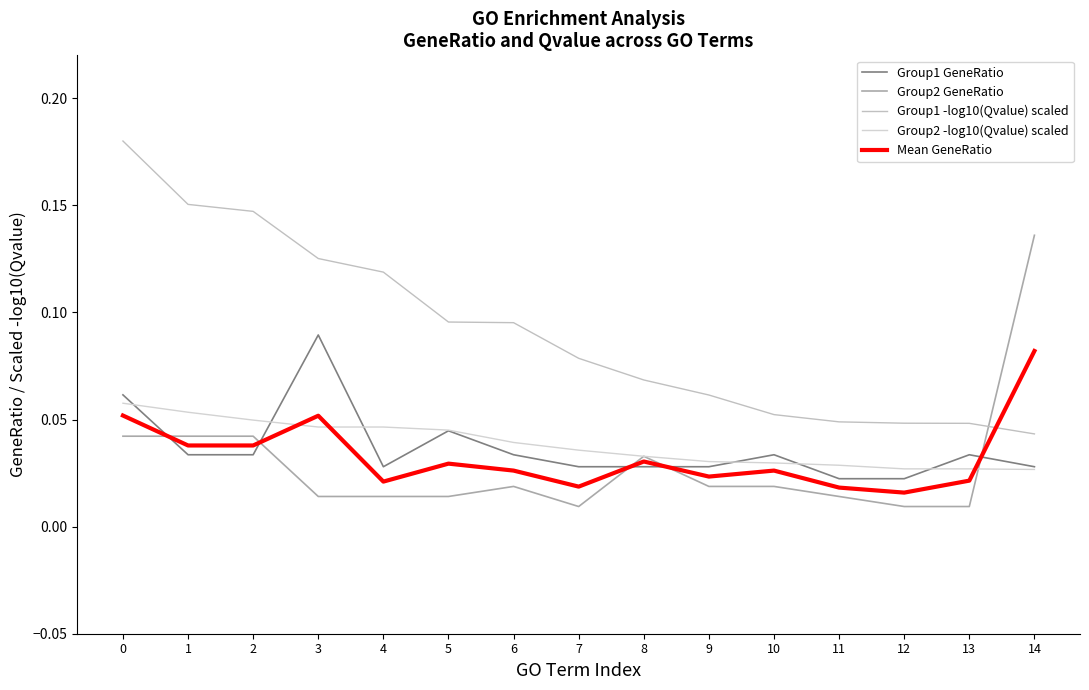

The value of Group2 GeneRatio at 10 is 0.0. True or false?

True